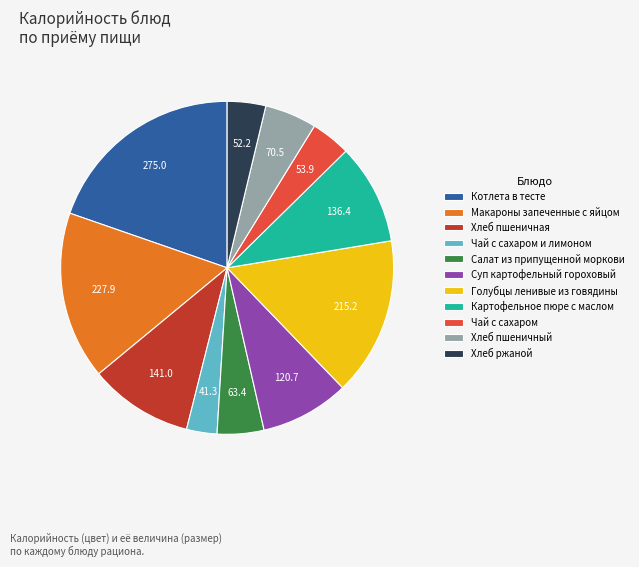

How many segments does this pie chart have?

11